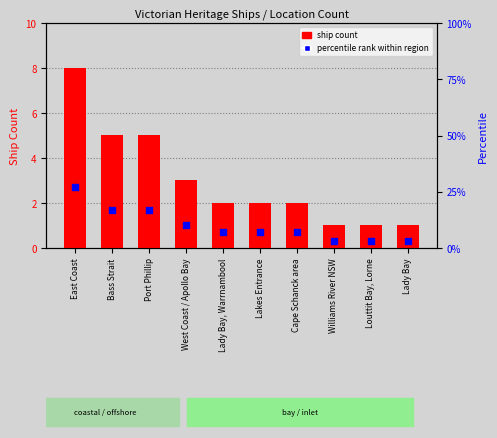

Is the value of percentile rank at Port Phillip greater than the value of ship count at Williams River NSW?

Yes